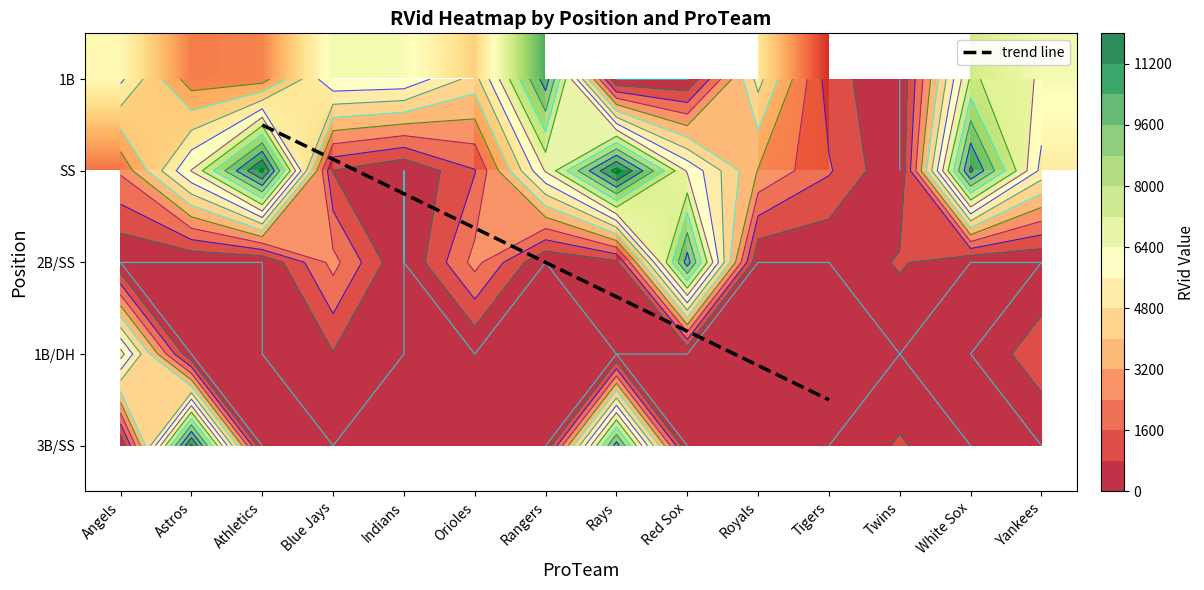

How many categories are shown in the chart?

14